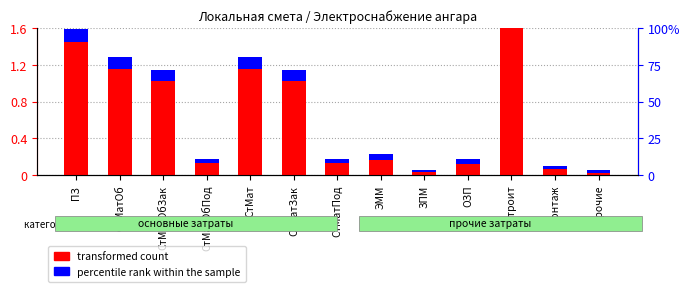

Is it true that transformed count equals 1.2 at СтМат?

True